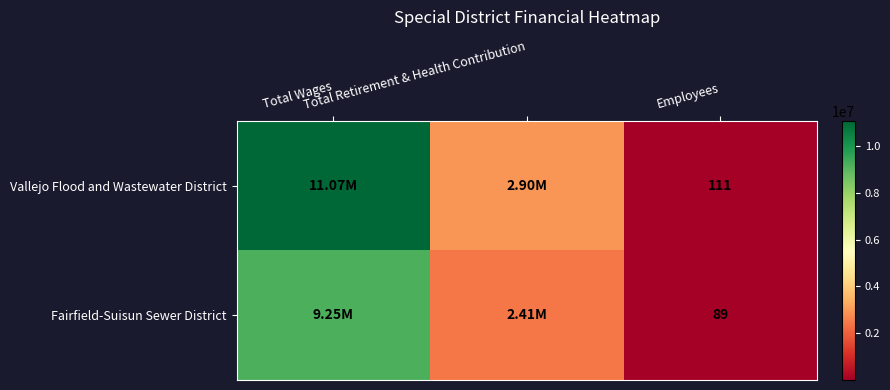

Between Total Wages and Employees, which series saw the biggest shift?

Vallejo Flood and Wastewater District